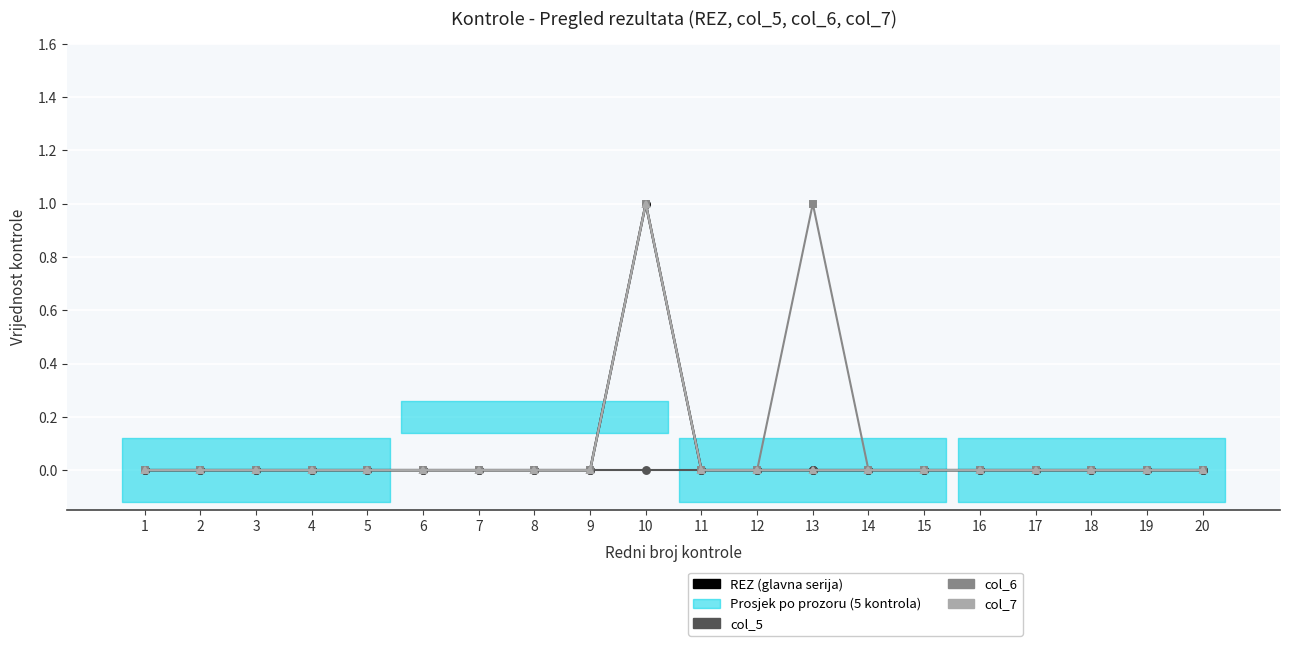

What are all the series names shown in the legend?

REZ, col_5, col_6, col_7